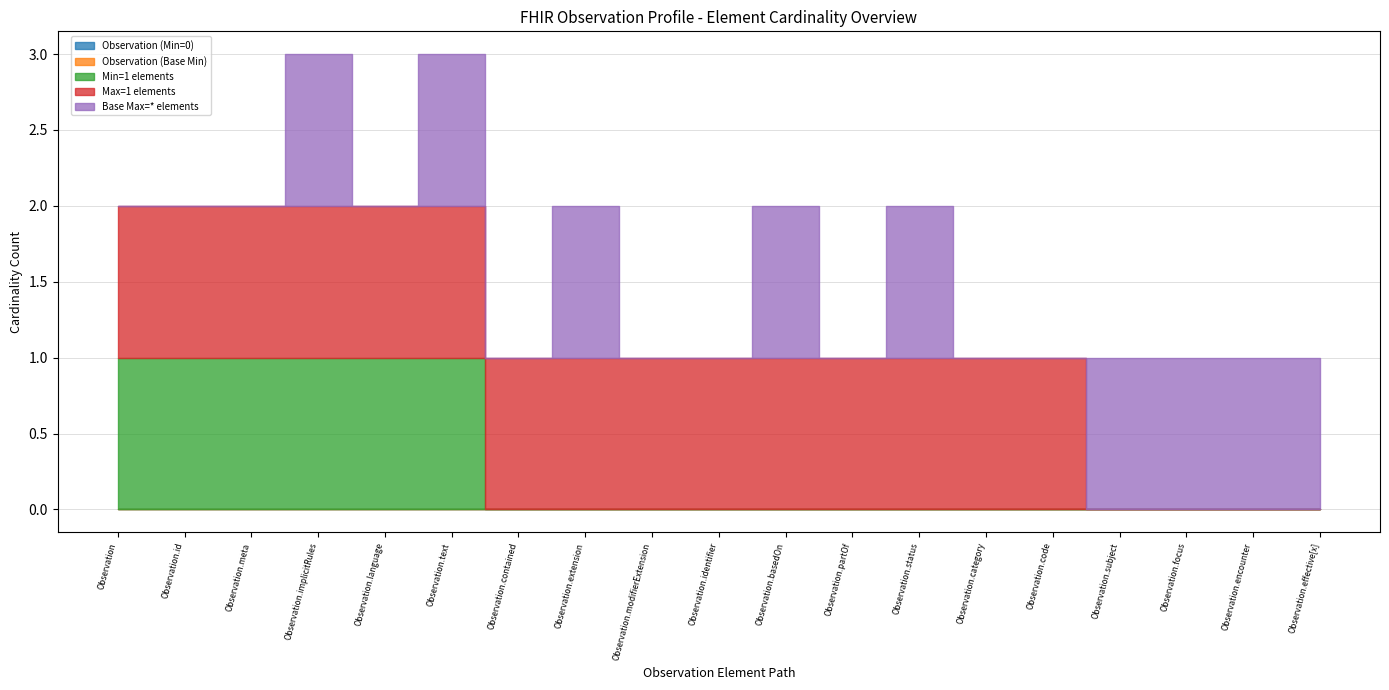

What is the value of the Base Max=* elements point at the 11th from the left?

1